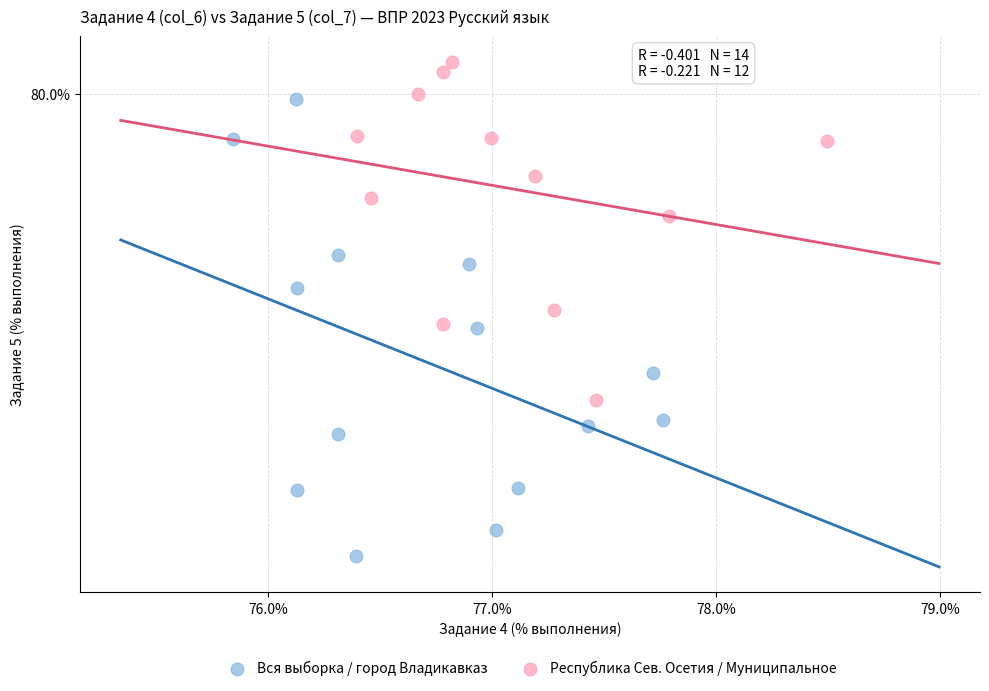

What are all the series names shown in the legend?

Вся выборка / город Владикавказ, Республика Сев. Осетия / Муниципальное